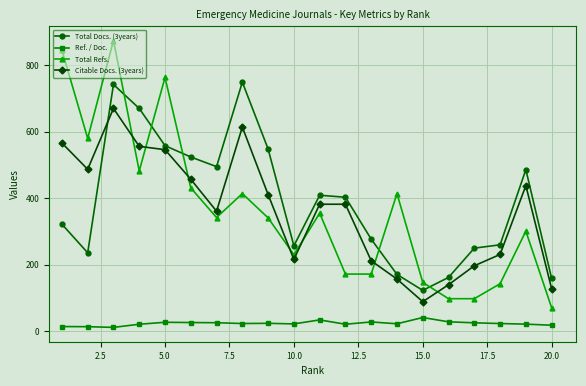

True or false: Ref. / Doc. and Total Docs. (3years) cross at least once.

False